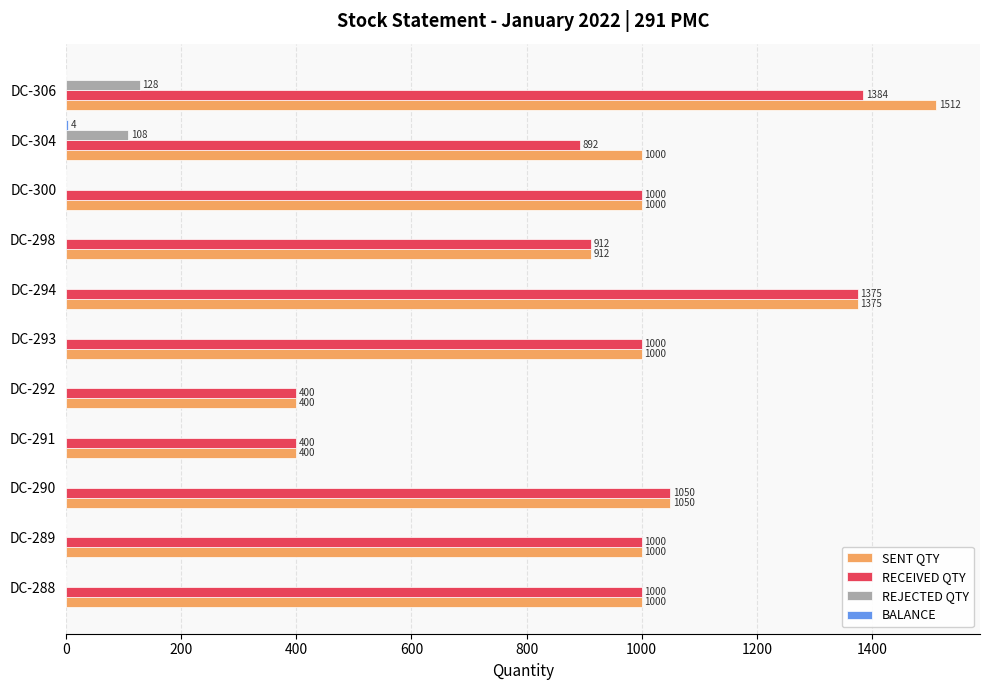

Which label corresponds to the largest value in the chart?

DC-306